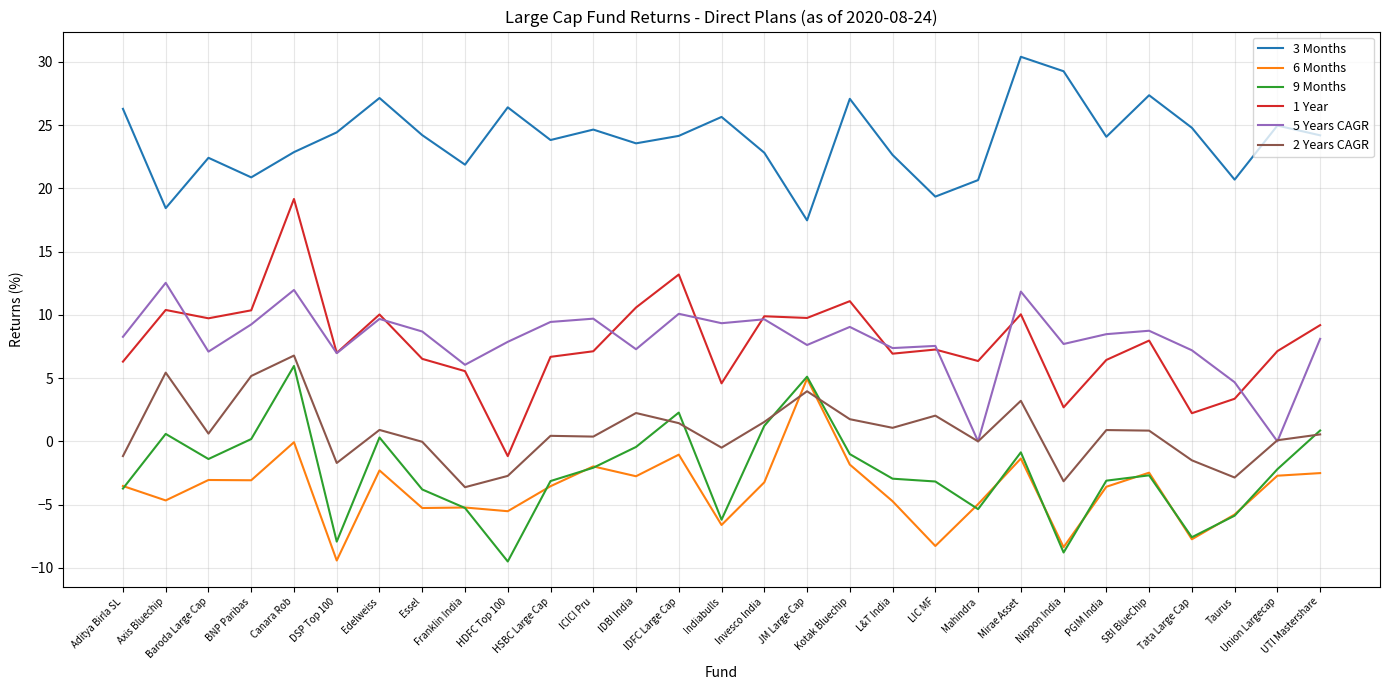

Is the value of 6 Months at PGIM India greater than the value of 1 Year at PGIM India?

No